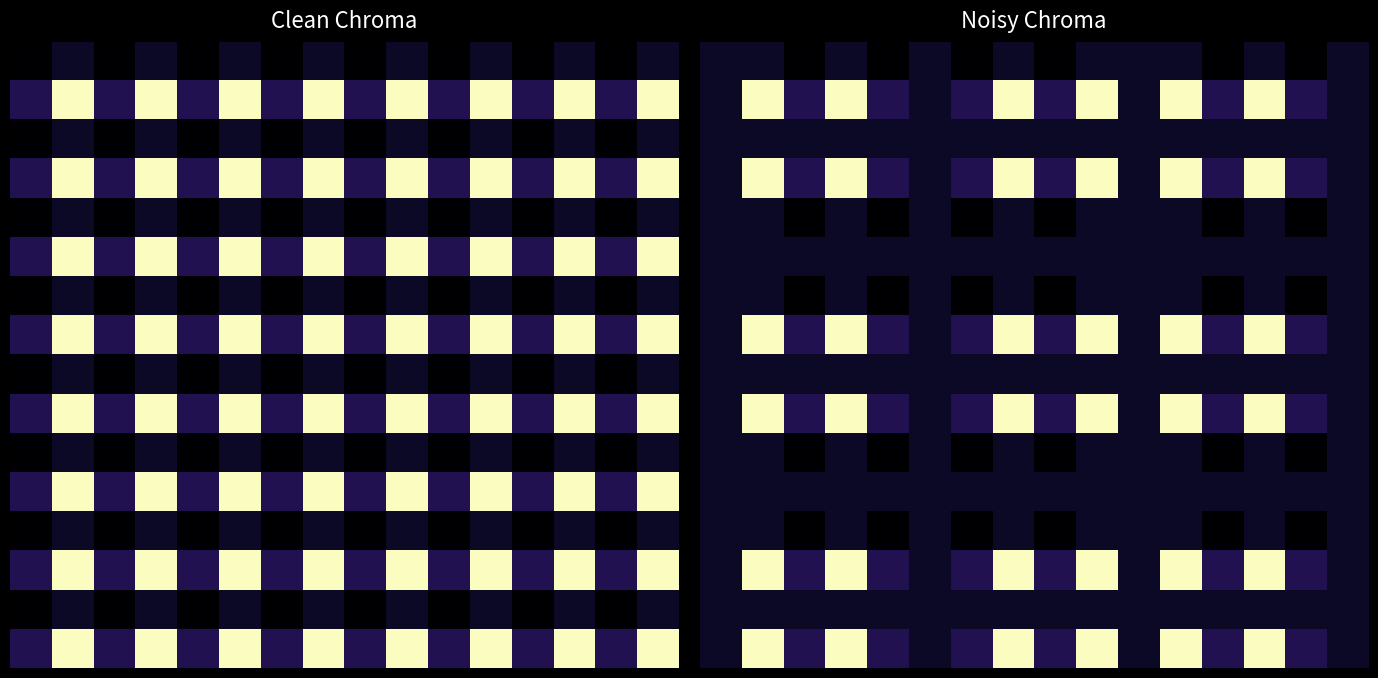

What is the greatest value displayed?

13